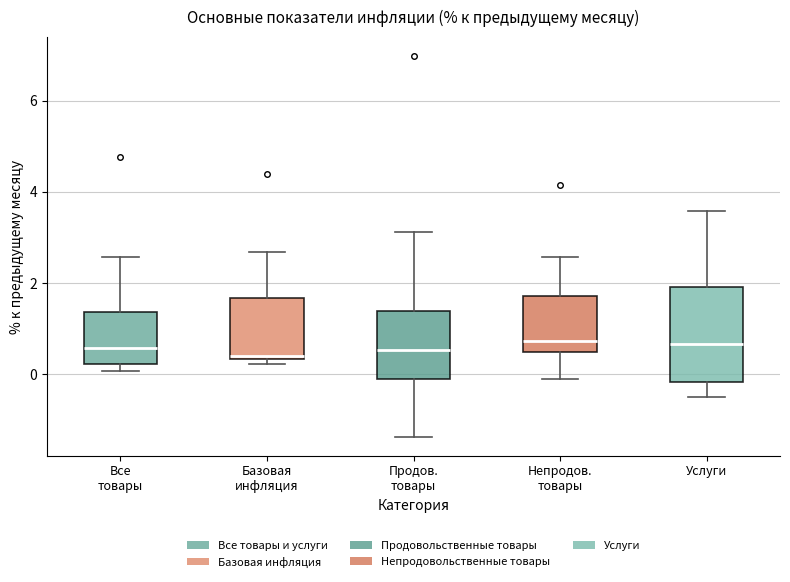

Reading left to right, transcribe this box plot: for each box, give where its median line is, the range the box spans, and where its two whiskers end, as read against the y-axis. The values are not printed on the chart, so give them approximately, as read against the axis.

Все товары: median 0.6, box 0.2 to 1.4, whiskers 0.0 to 2.6
Базовая инфляция: median 0.4 (just above the box's lower edge), box 0.4 to 1.6, whiskers 0.2 to 2.6
Продов. товары: median 0.6, box -0.2 to 1.4, whiskers -1.4 to 3.2
Непродов. товары: median 0.8, box 0.4 to 1.8, whiskers 0.0 to 2.6
Услуги: median 0.6, box -0.2 to 2.0, whiskers -0.6 to 3.6